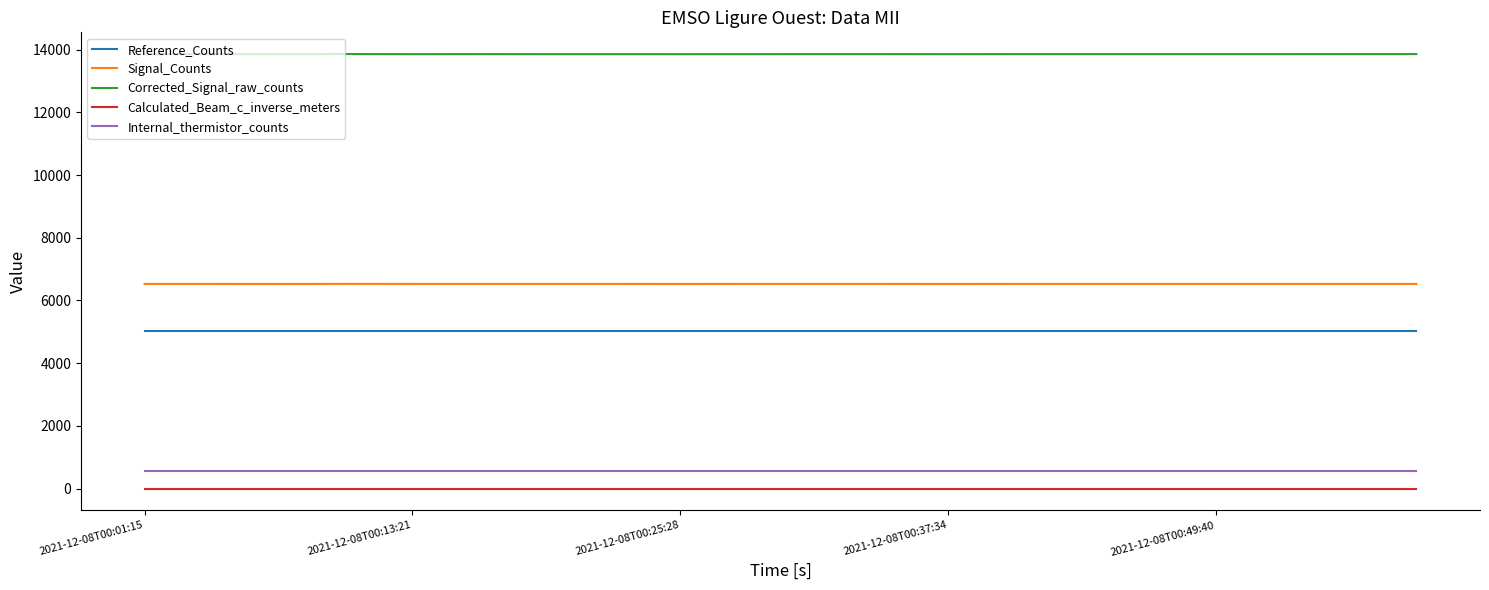

Which series has the largest range (max minus min)?

Corrected_Signal_raw_counts